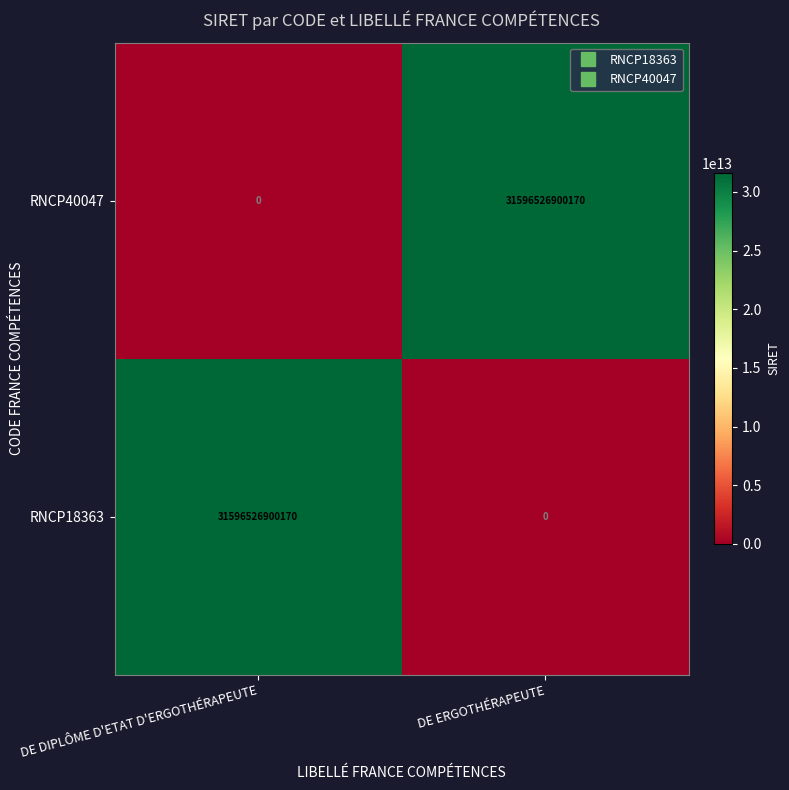

Rank the series at DE DIPLÔME D'ETAT D'ERGOTHÉRAPEUTE from lowest to highest value.

RNCP40047, RNCP18363